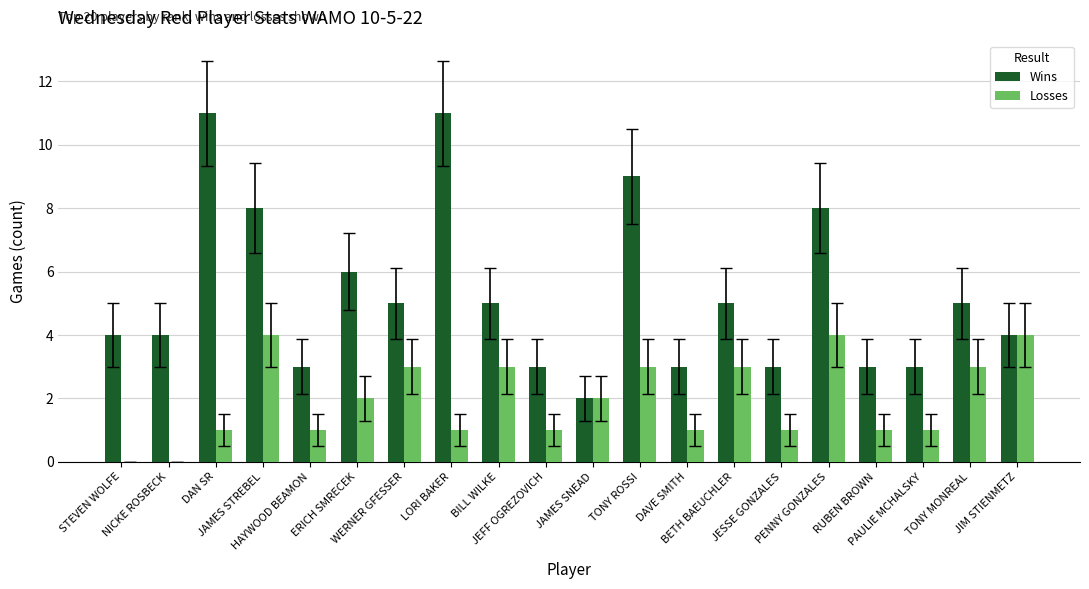

What is the sum of all Wins values?

105